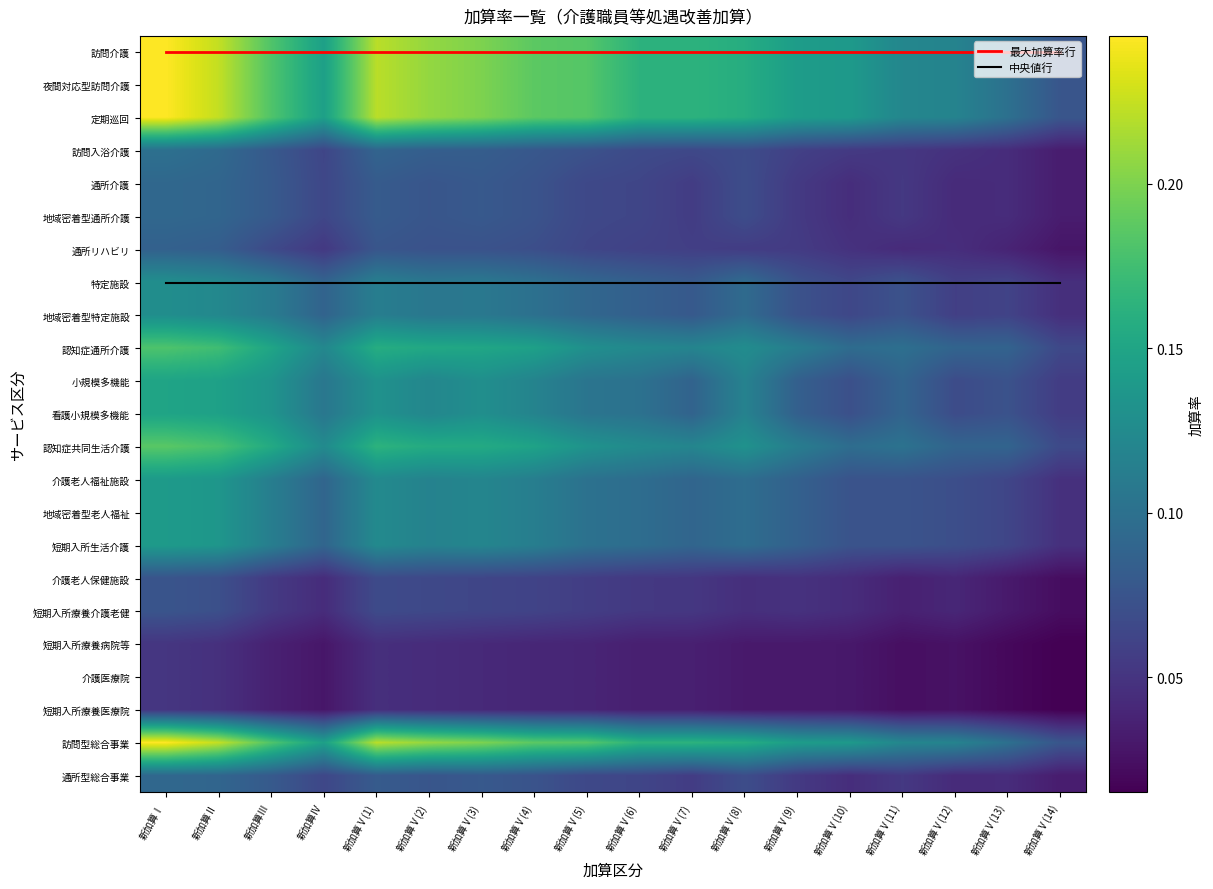

At which category is the sum across all series the highest?

新加算Ⅰ